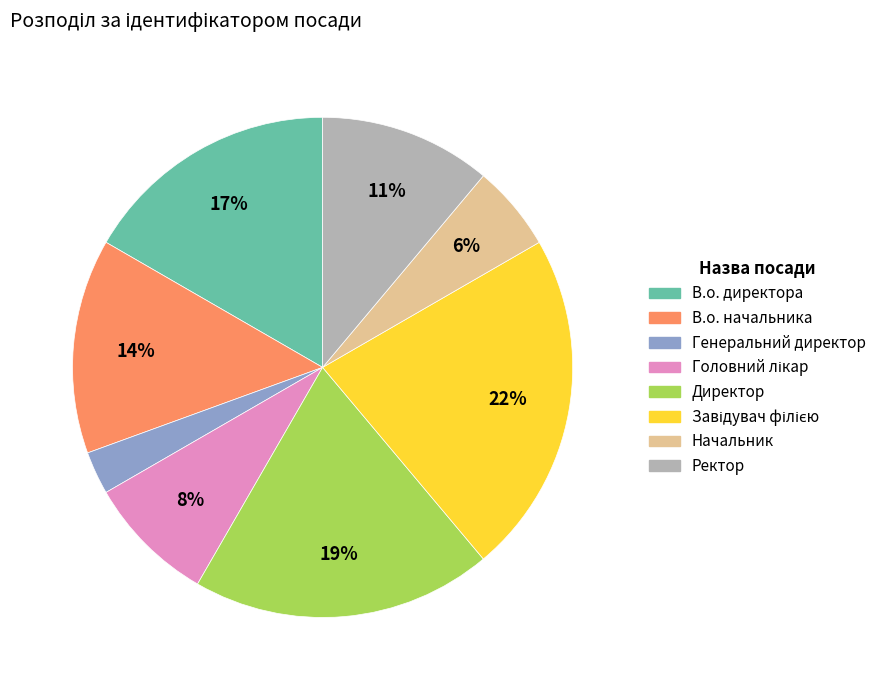

Which has a higher value, Директор or Генеральний директор?

Директор